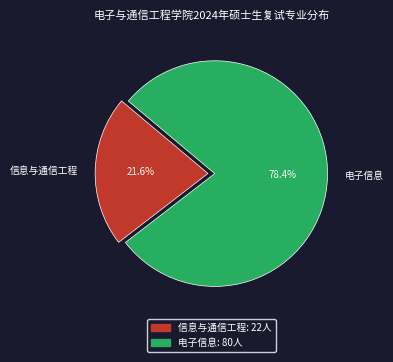

Which slice is the smallest?

信息与通信工程